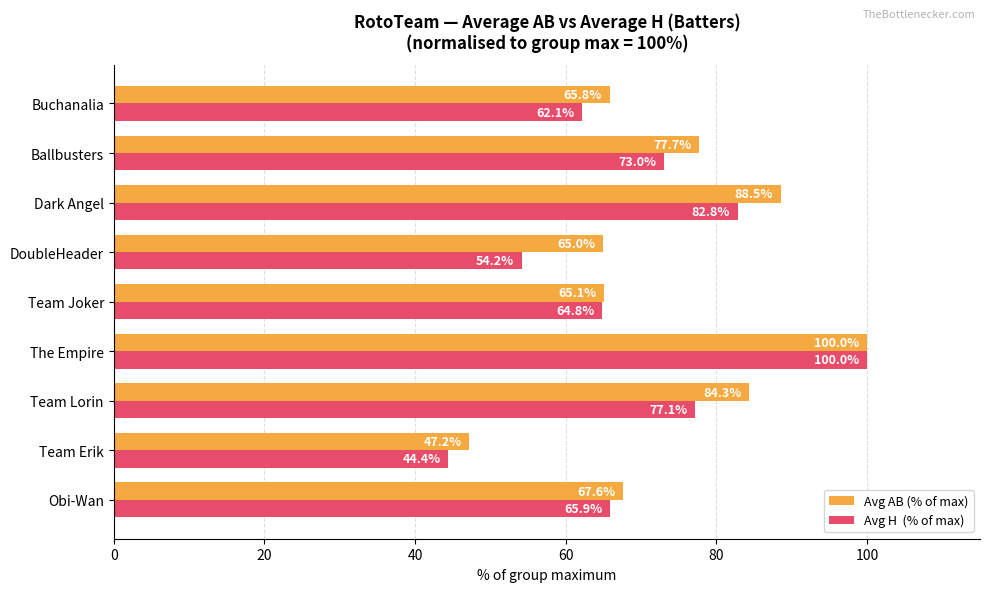

At which category is the sum across all series the highest?

The Empire